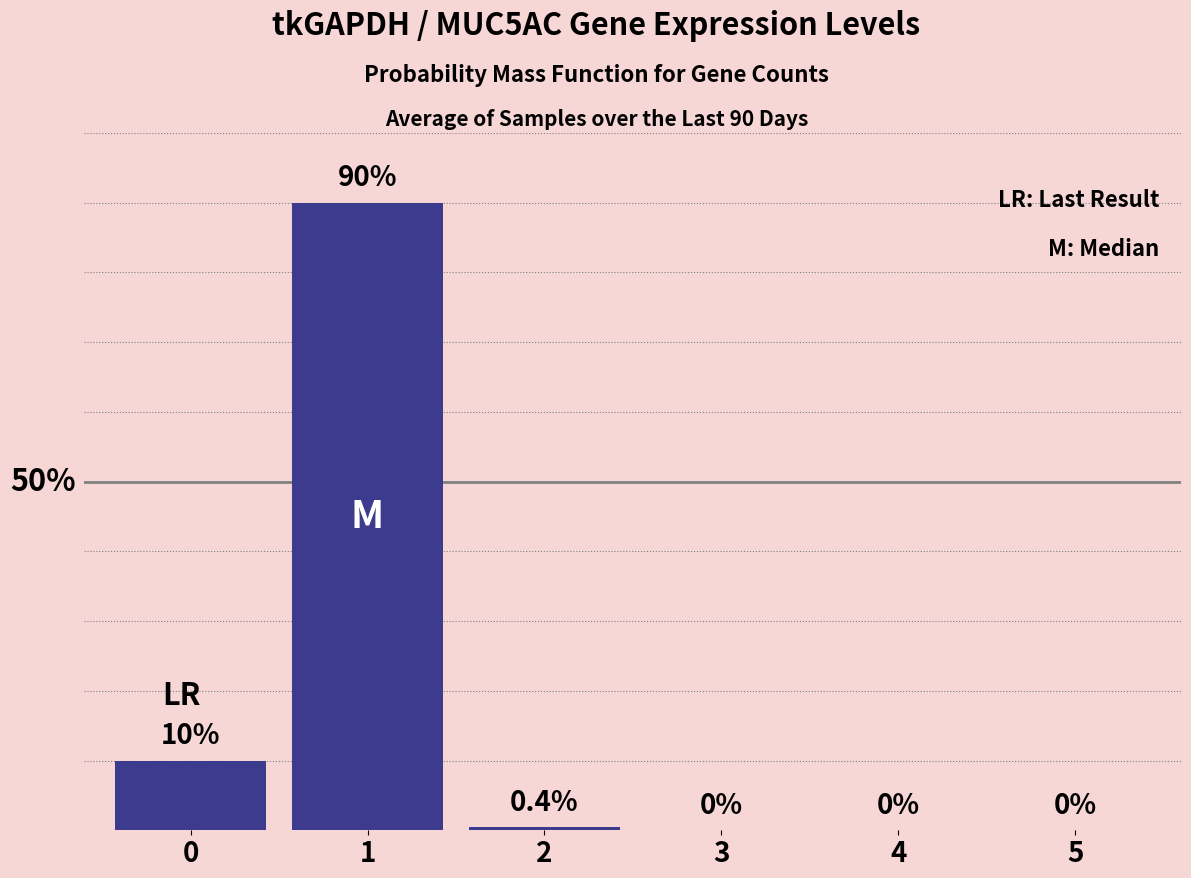

The value at 3 is -55.8. True or false?

False